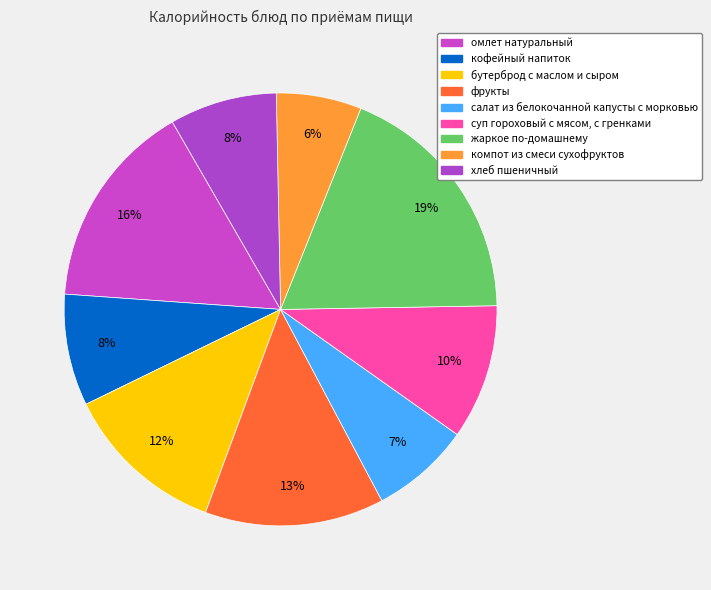

Does жаркое по-домашнему account for over 50% of the chart?

No